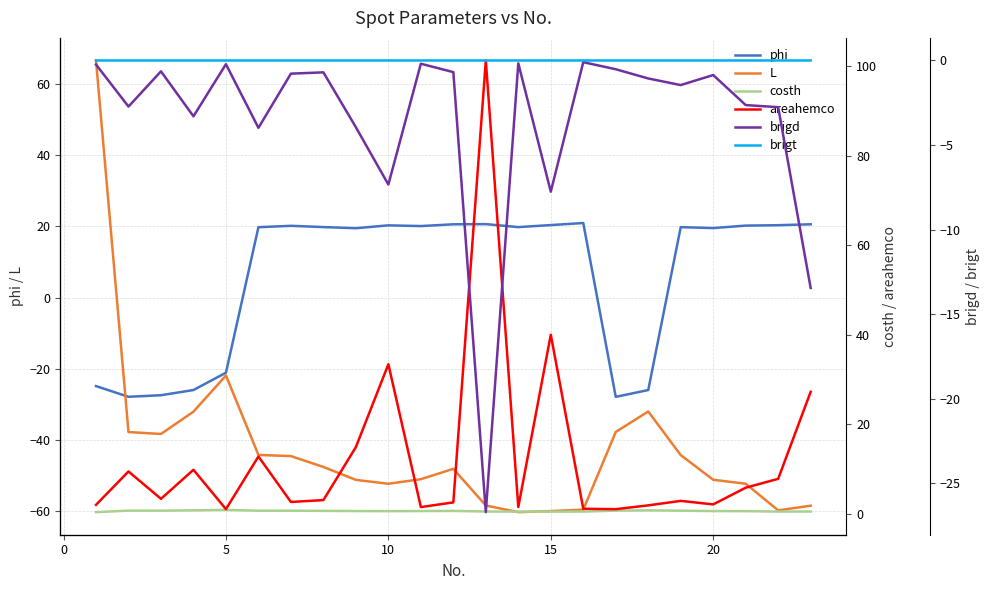

Is it true that phi equals -21.1 at 5?

True